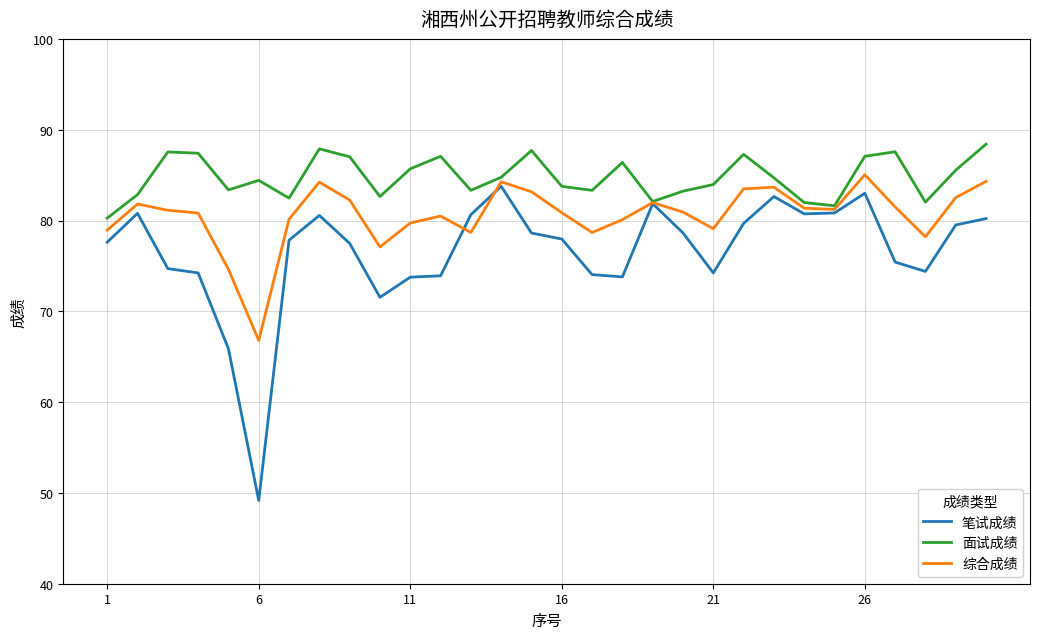

What is the highest value of the 综合成绩 series?

85.0